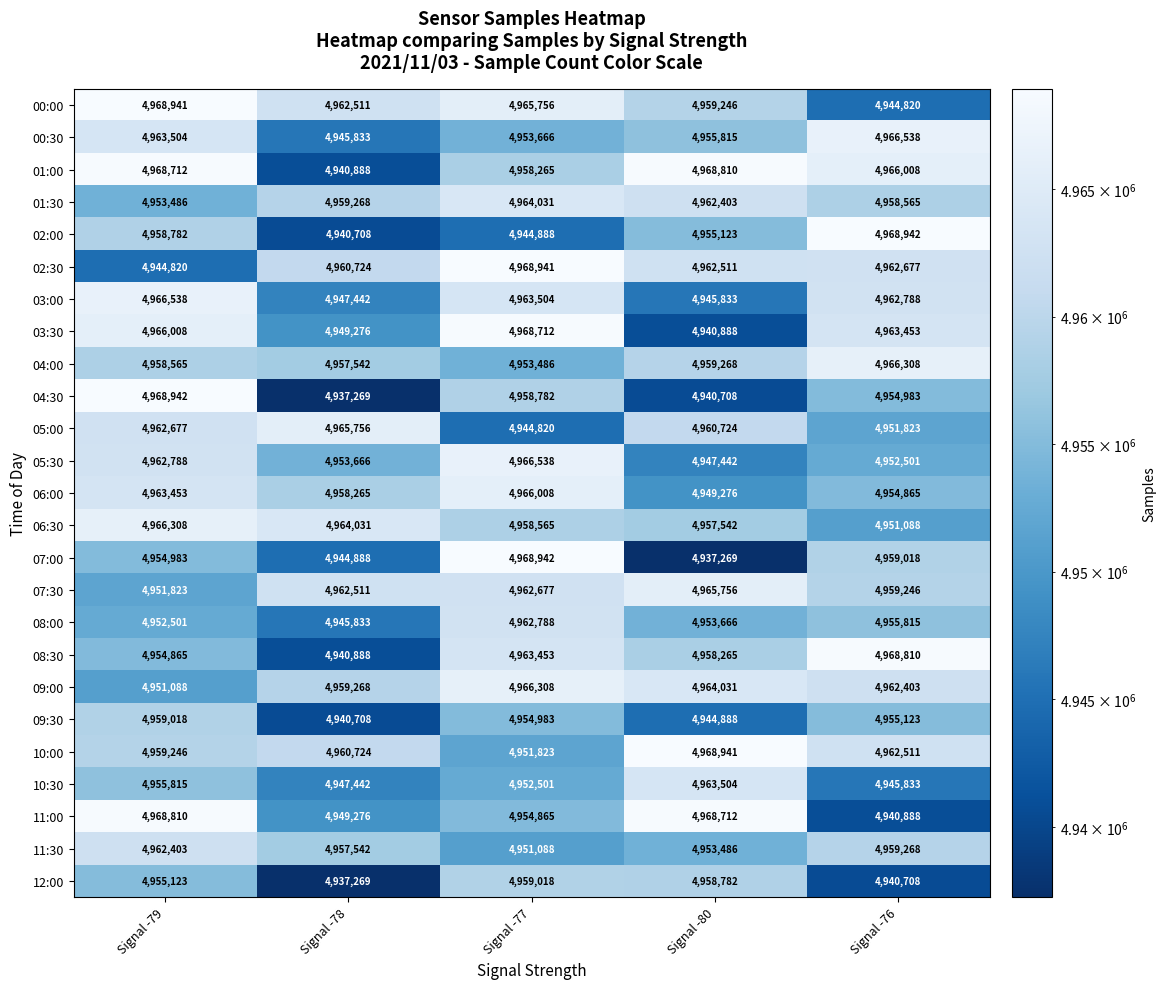

The 12:00 series shows 4958782 at Signal -80. True or false?

True